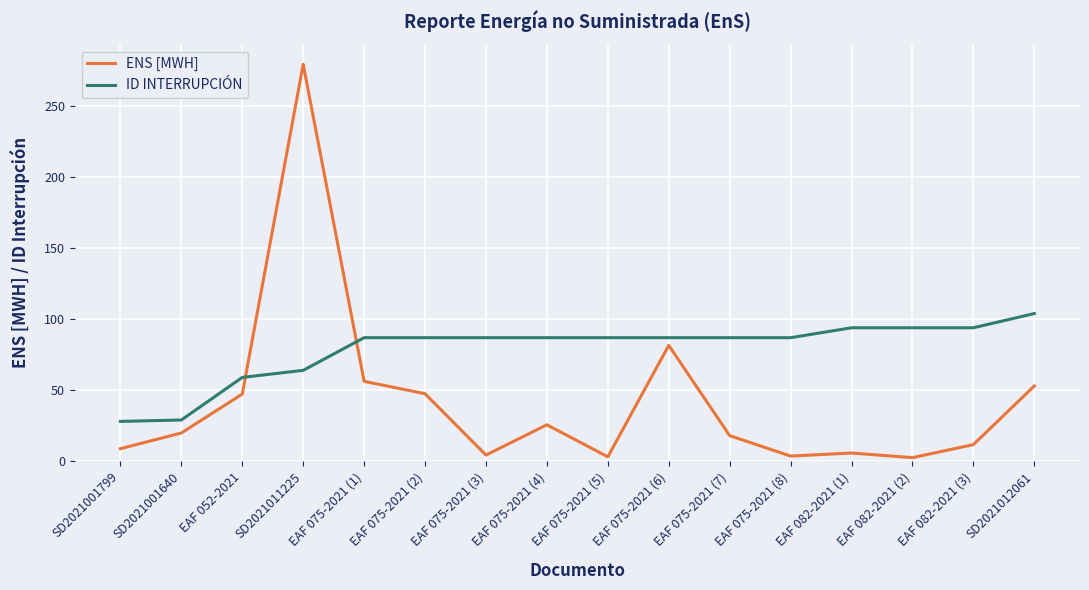

What is the minimum value shown in the chart?

2.5